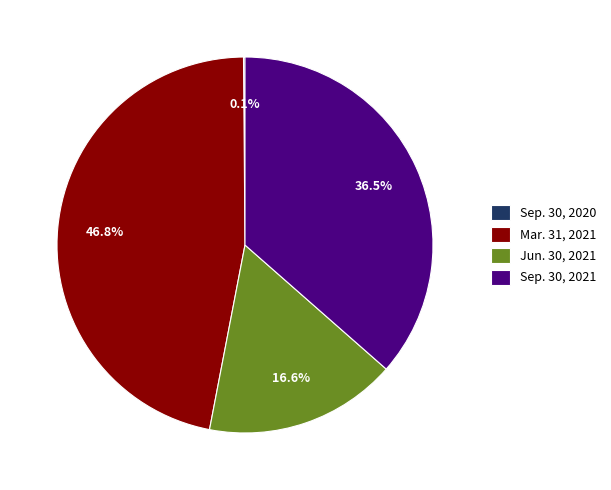

Does Sep. 30, 2021 account for over 50% of the chart?

No